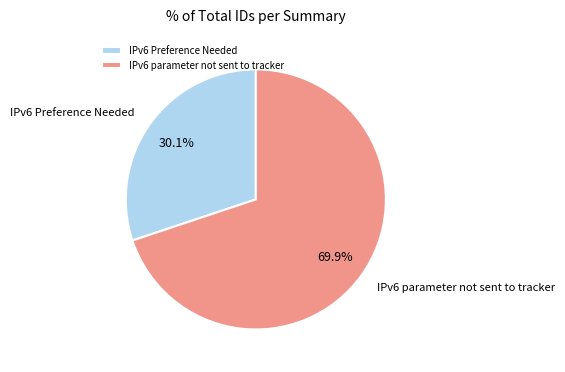

To the nearest percent, what is the average slice percentage?

50%